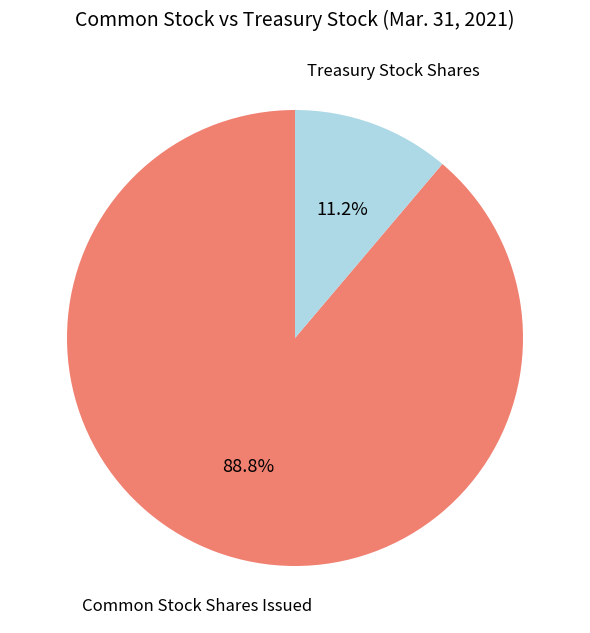

Rank the categories by value from highest to lowest.

Common Stock Shares Issued, Treasury Stock Shares